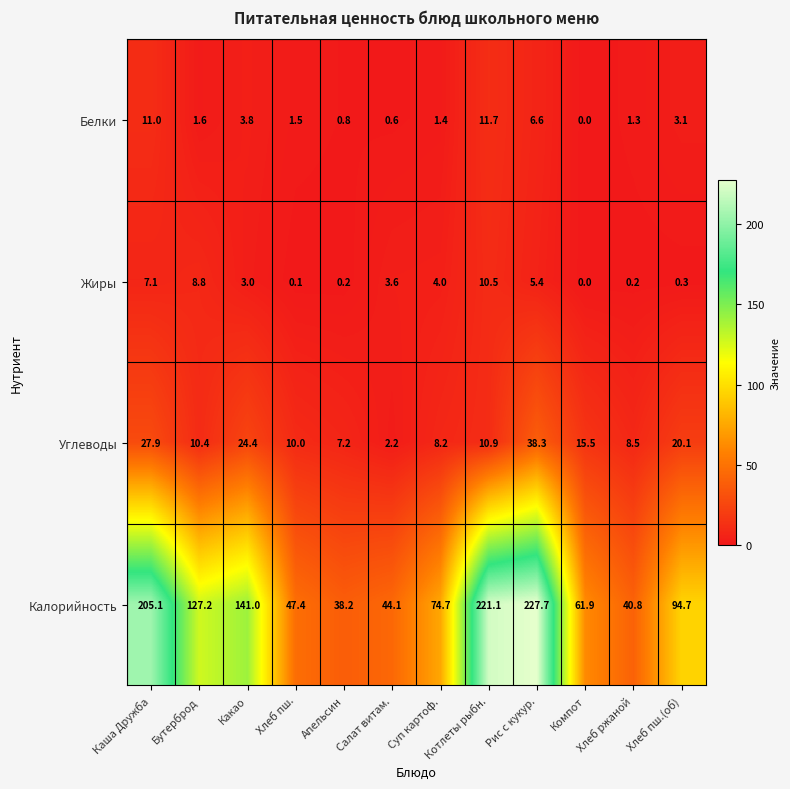

Which series has the largest range (max minus min)?

Калорийность